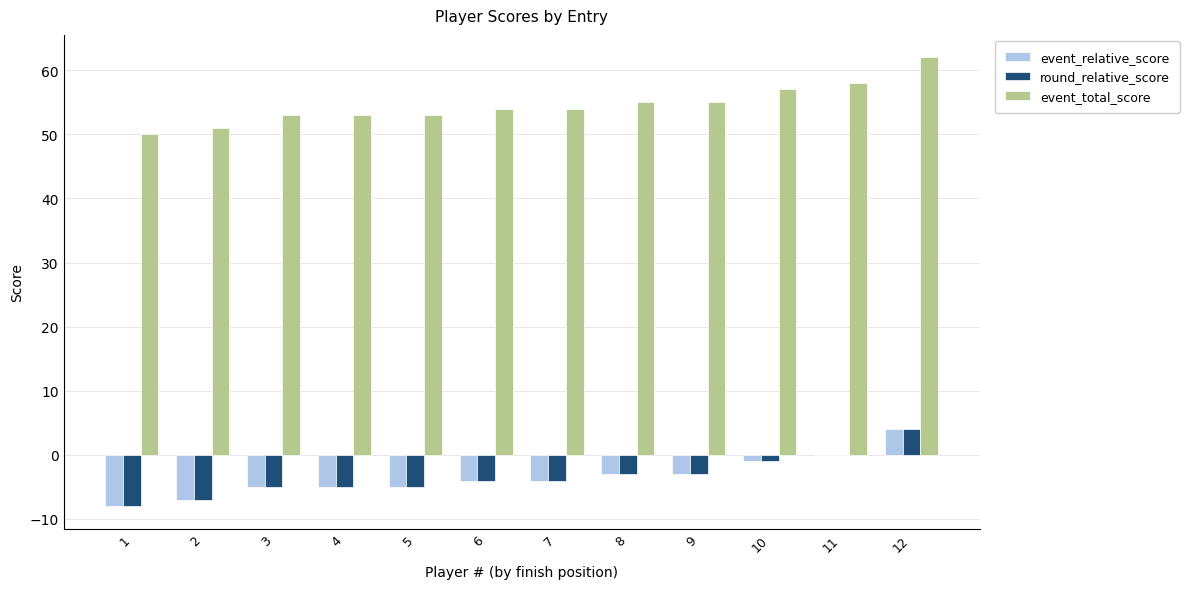

At which category is the sum across all series the highest?

12